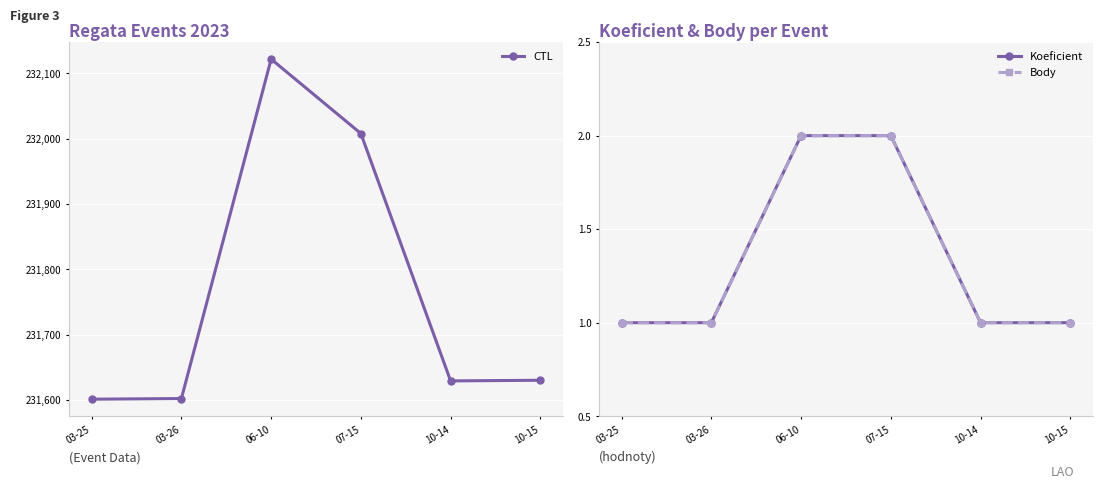

At which category does CTL reach its first local valley?

10-14